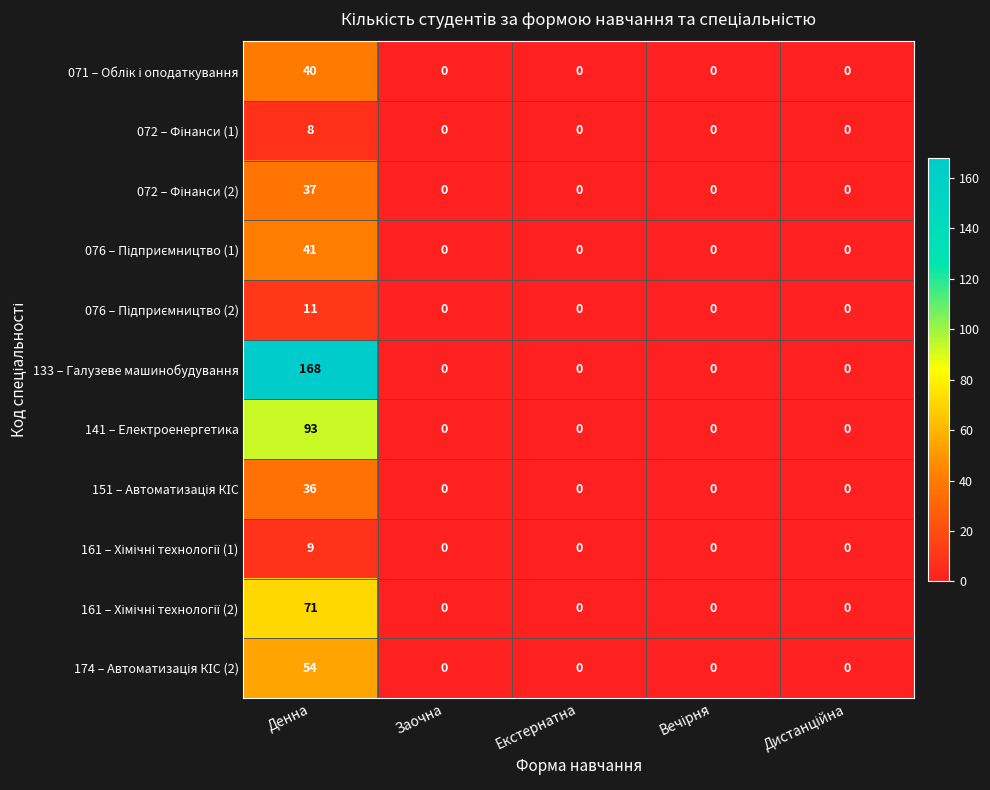

At which category is the sum across all series the highest?

Денна